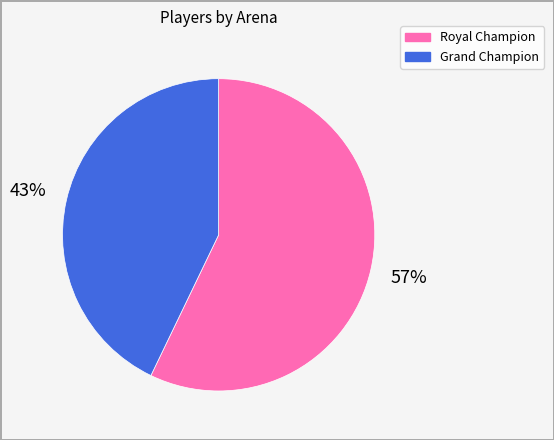

To the nearest percent, what portion does Grand Champion represent?

43%